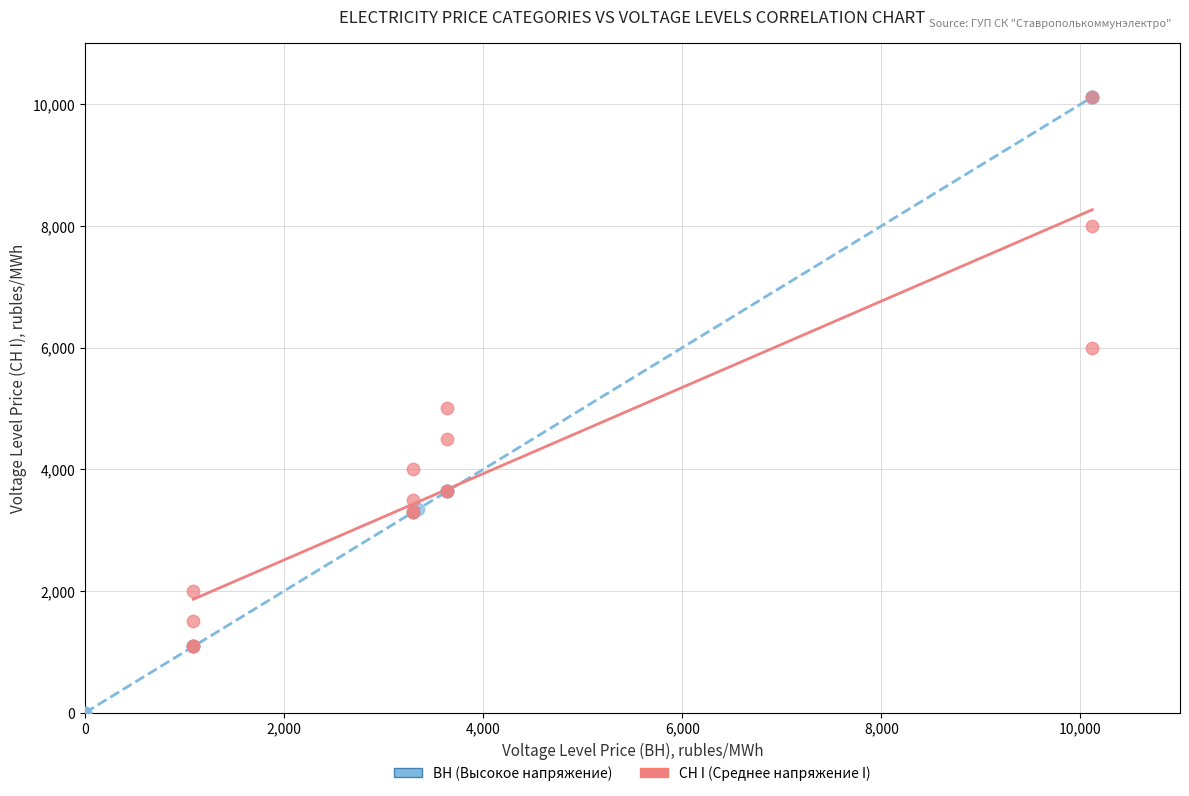

Which series contains the lowest Y value?

BH (Высокое напряжение)